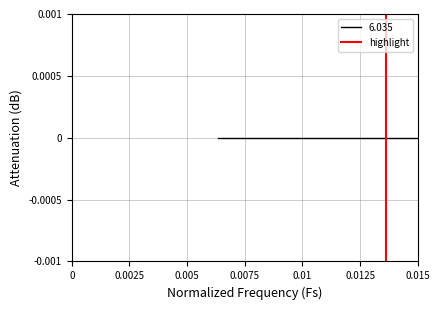

Between 0.0025 and 0, which is larger?

0.0025